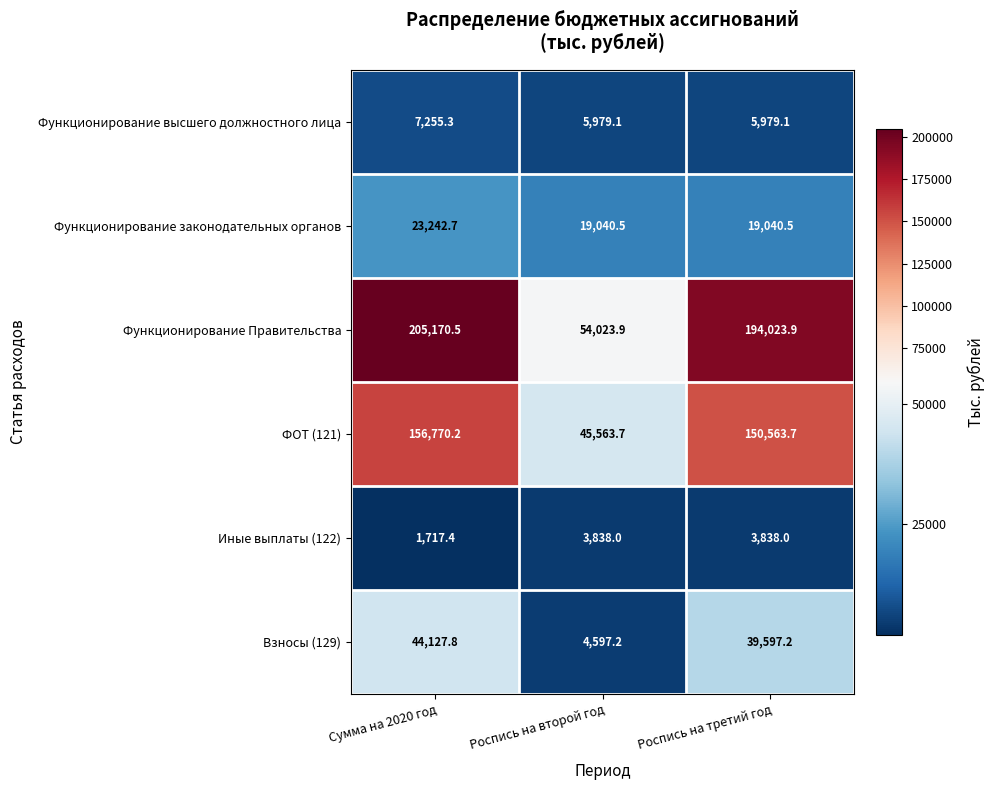

The Иные выплаты (122) series shows 1263.2 at Роспись на второй год. True or false?

False